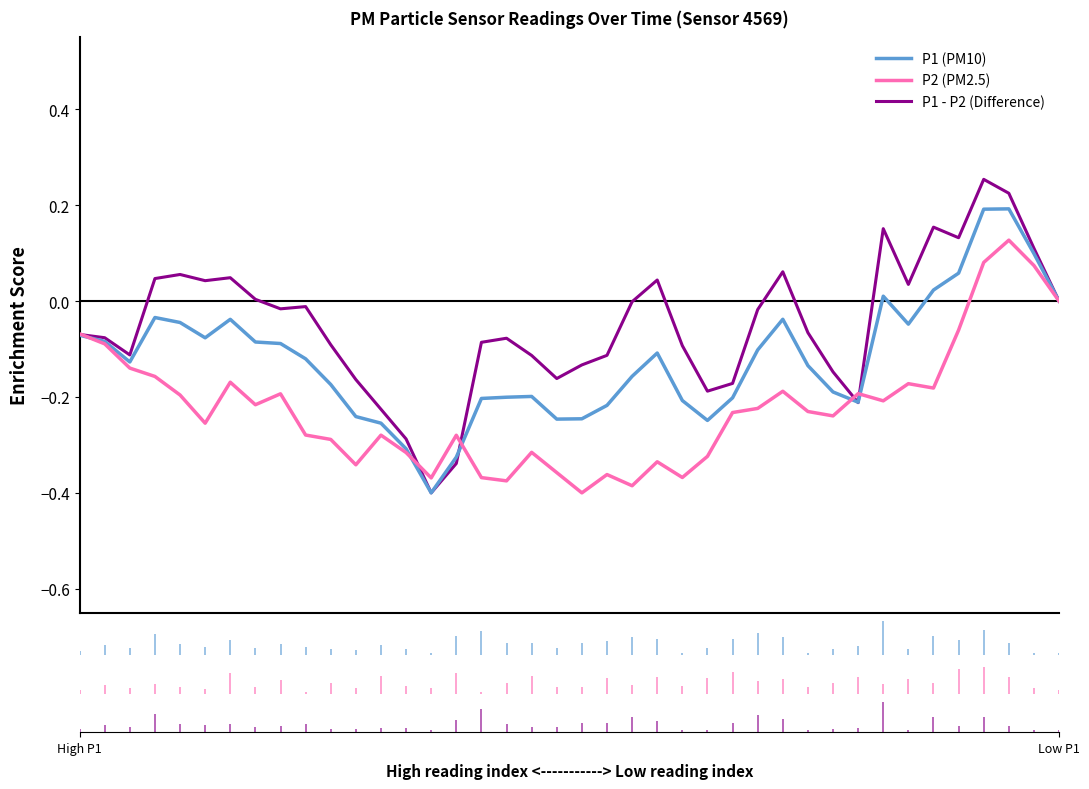

Which series has the widest spread of values?

P1 - P2 (Difference)